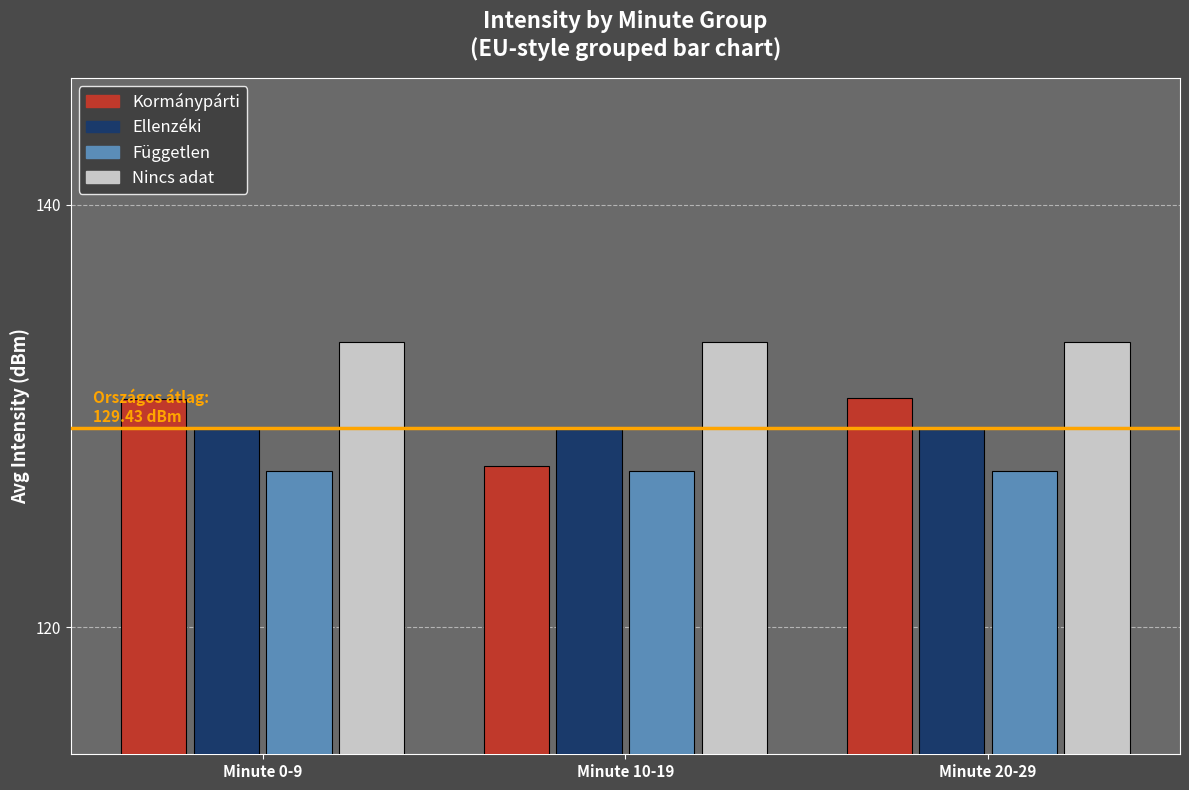

Is the value of Független at Minute 0-9 greater than the value of Nincs adat at Minute 20-29?

No